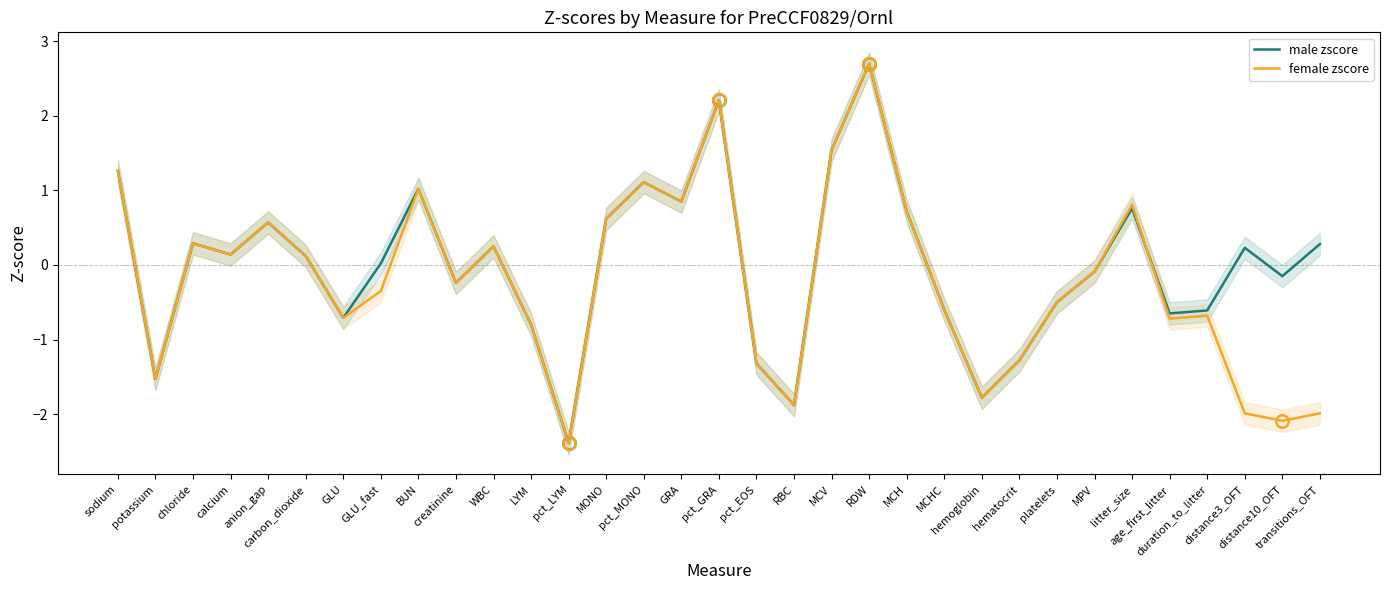

True or false: female zscore has a value of 0.2 at chloride.

False